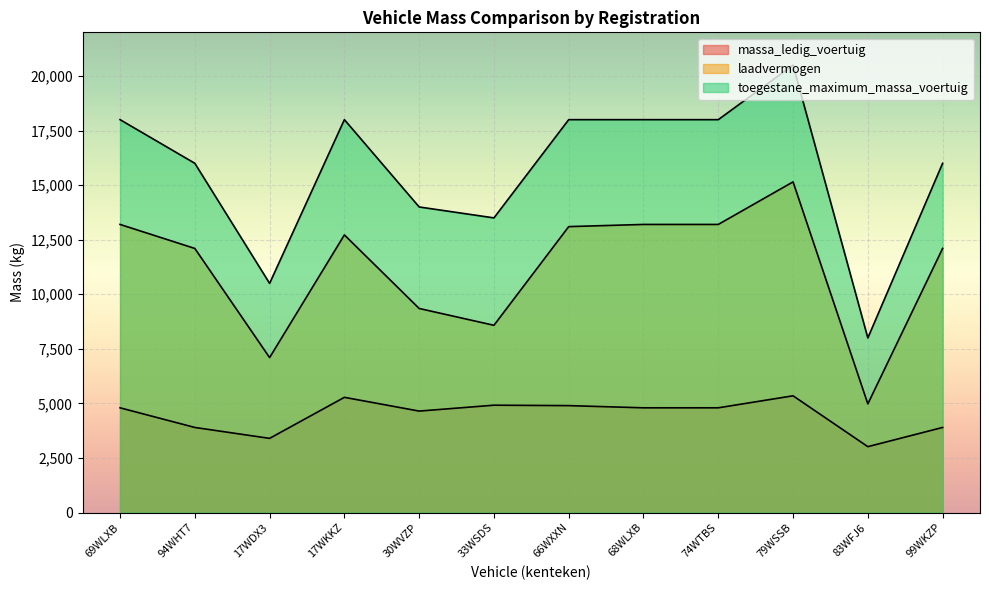

What is the difference between the highest and lowest values at 69WLXB?

13200